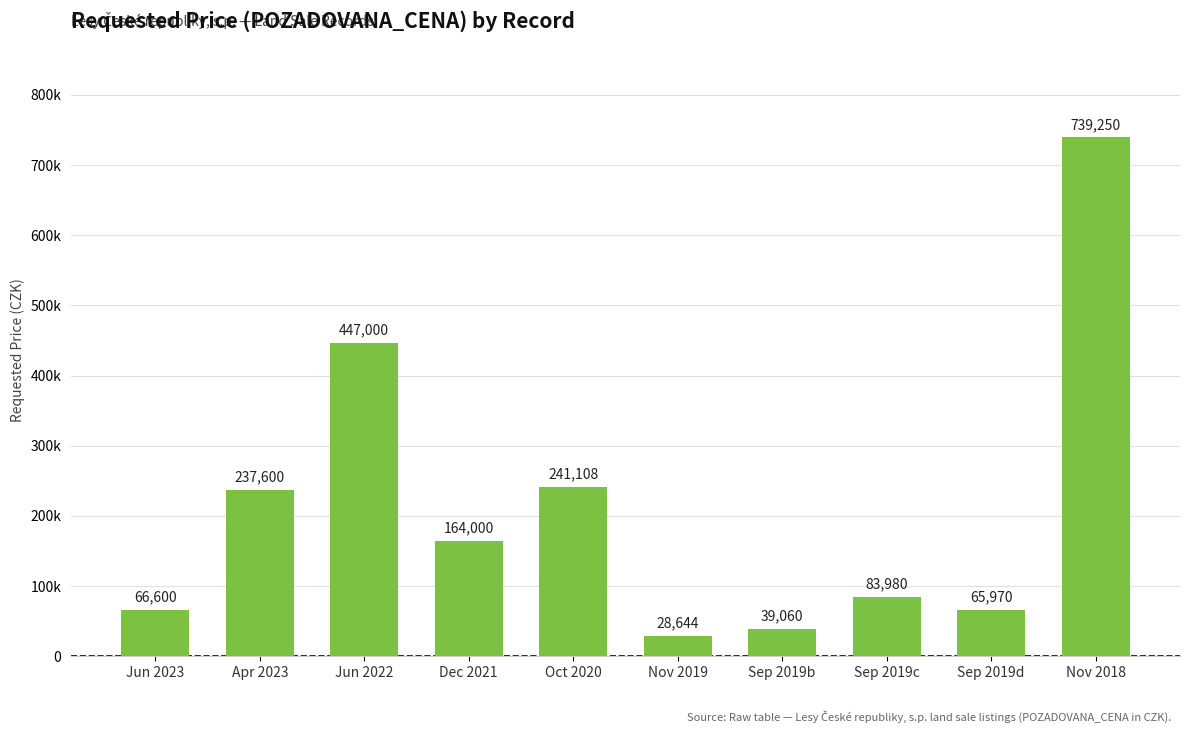

What is the sum of all values?

2113212